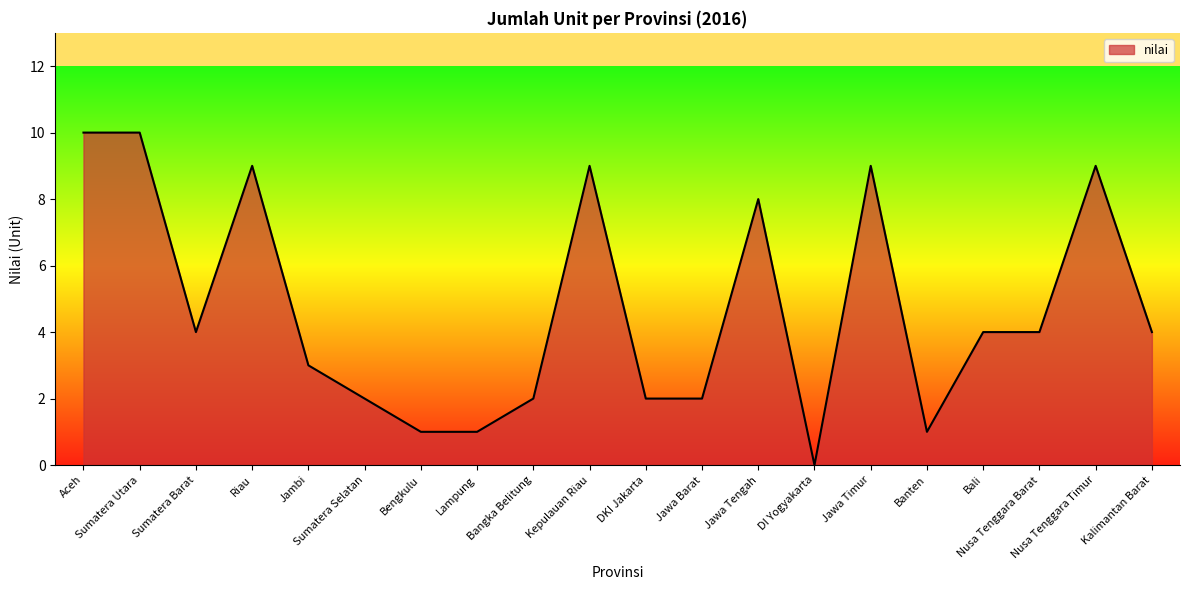

What is the difference between the maximum and minimum values?

10